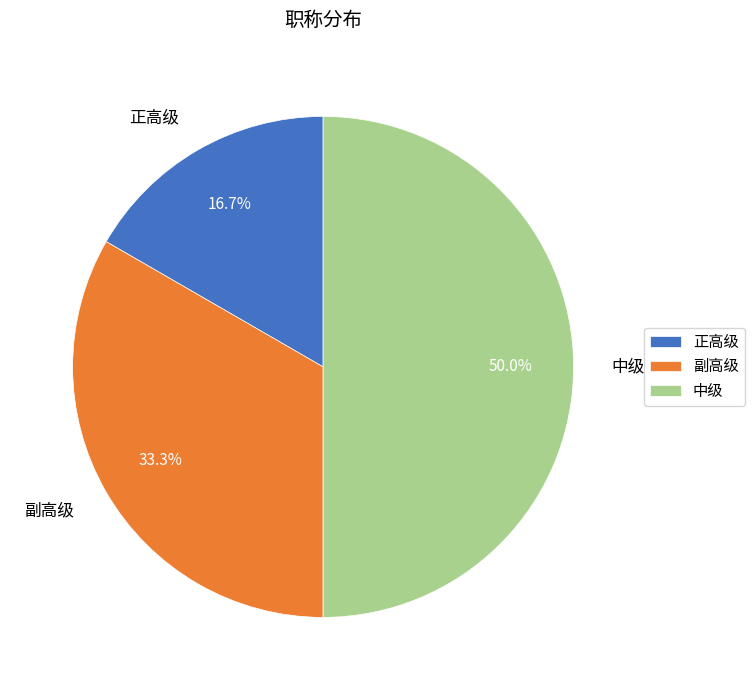

What is the ratio of the value at 中级 to the value at 副高级?

1.5